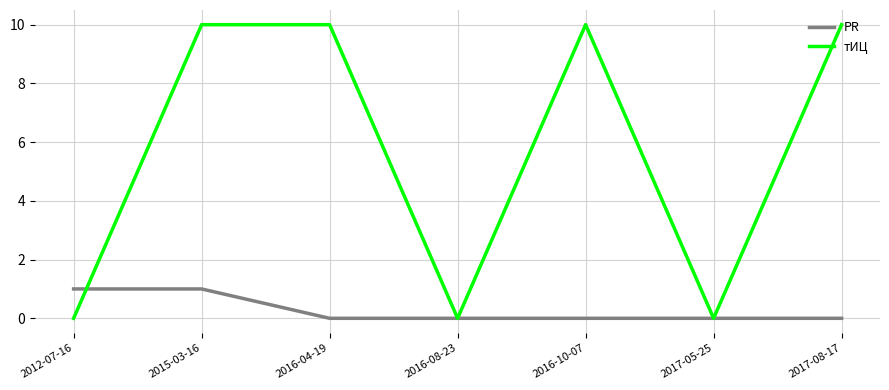

How many PR values are between 0 and 1?

7